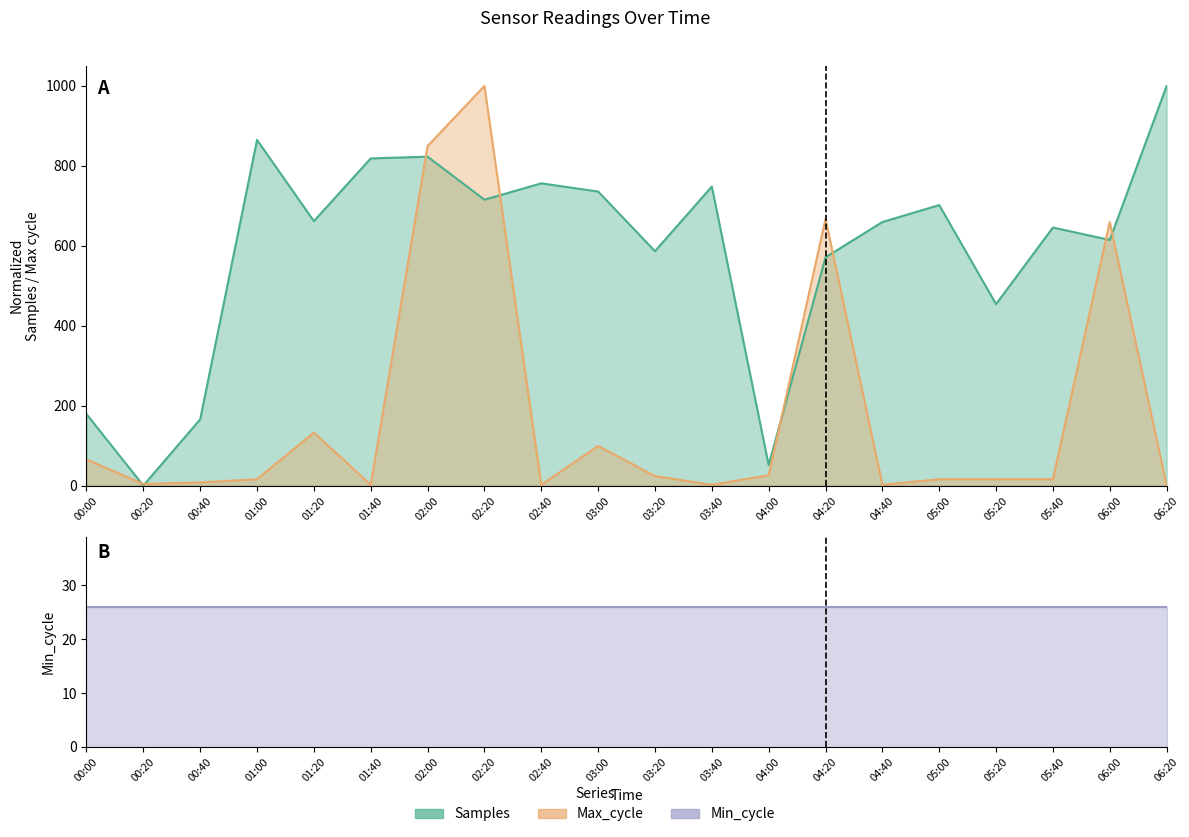

After their last crossing, which series has the higher values: Samples or Max_cycle?

Samples